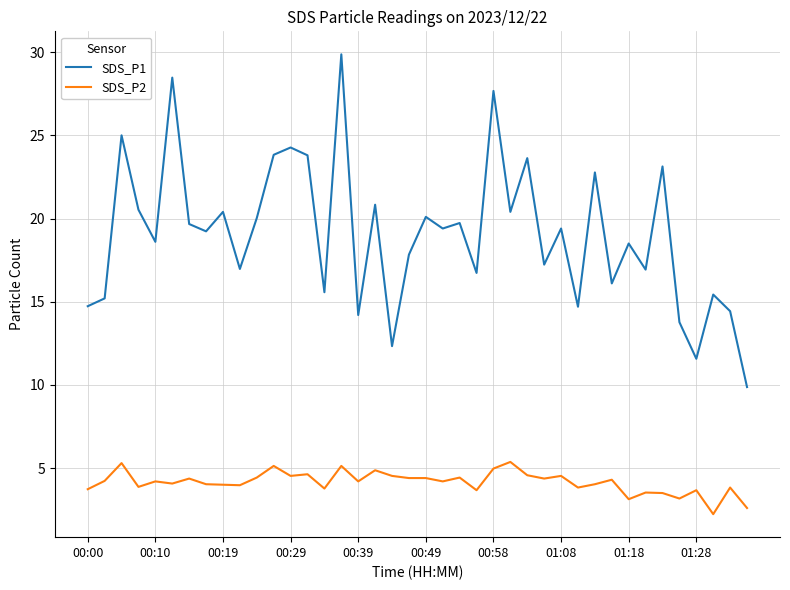

What is the difference between the maximum and minimum values in the SDS_P2 series?

3.1